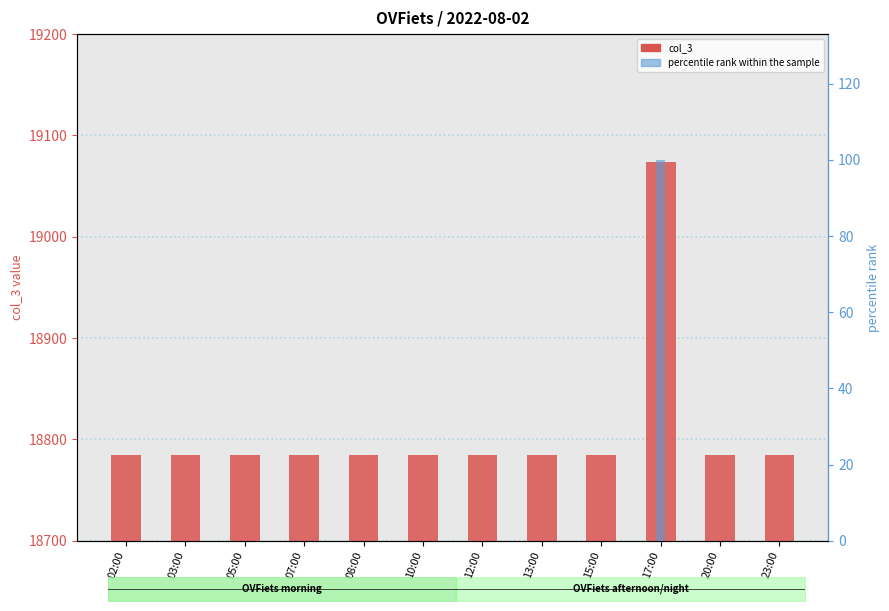

Which series has the widest spread of values?

col_3